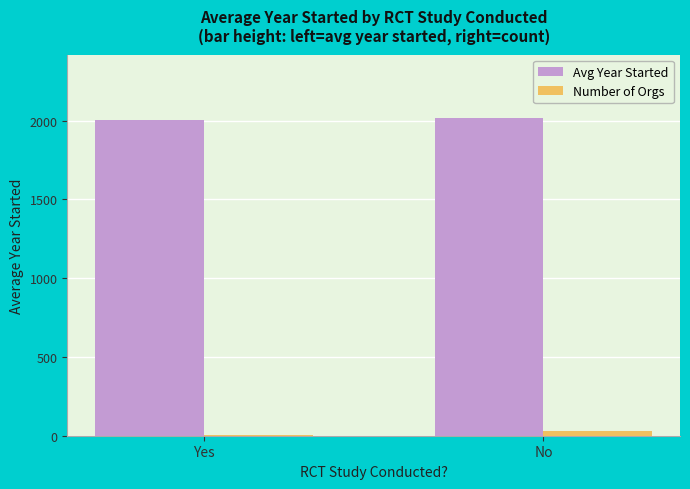

The value of Avg Year Started at No is 2016.5. True or false?

True